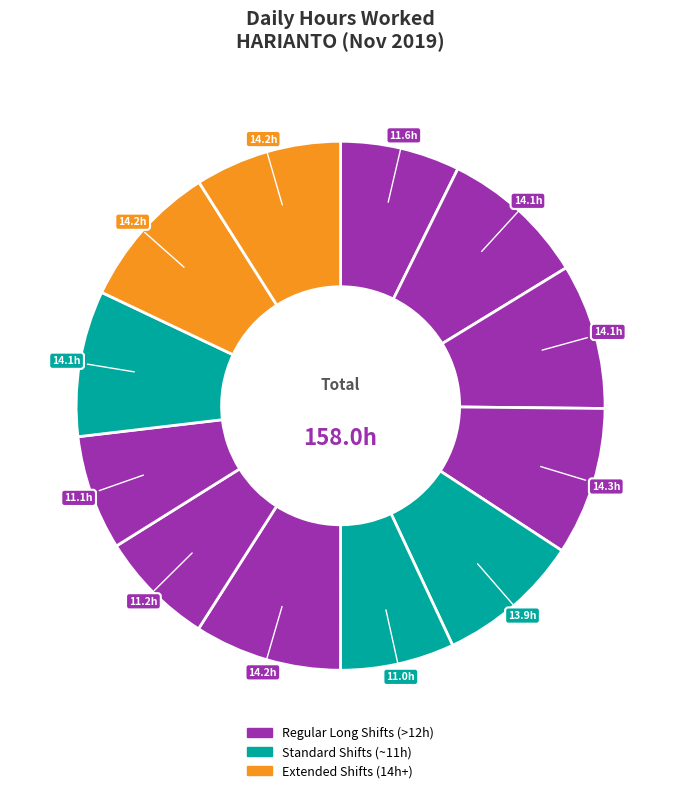

Count the number of slices in the pie.

12